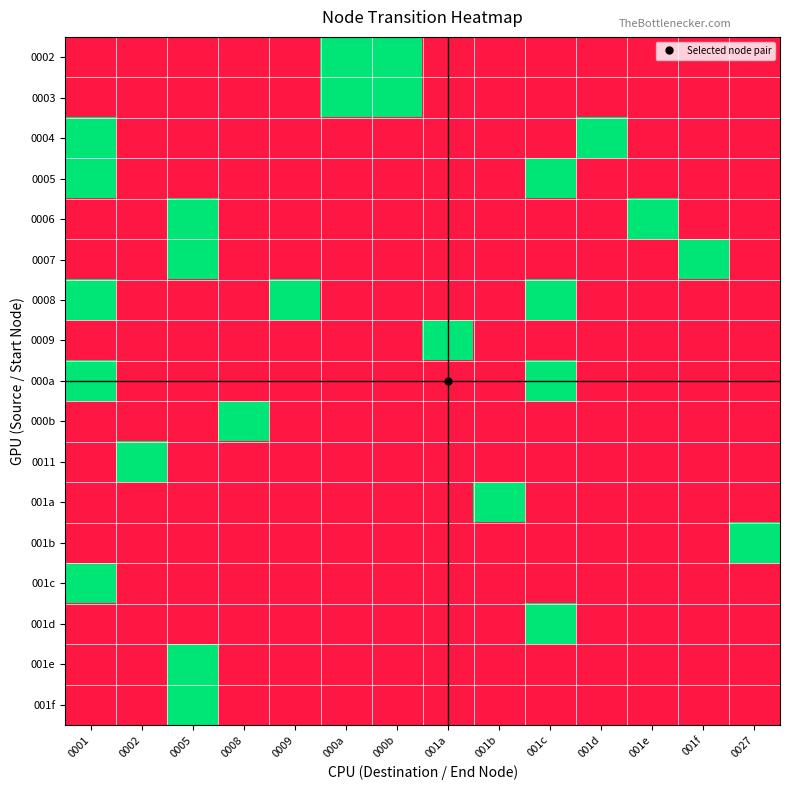

How many series are shown in this chart?

17